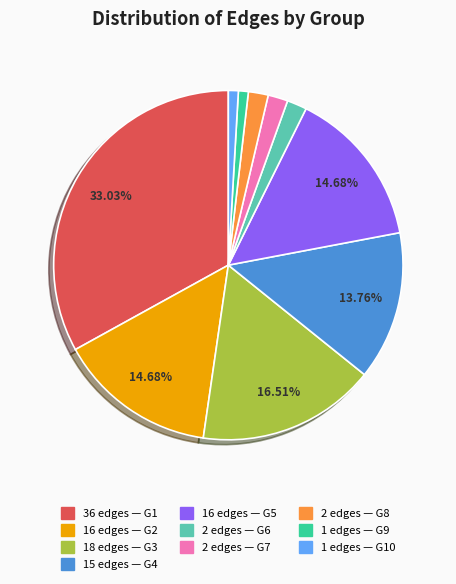

How many segments does this pie chart have?

10